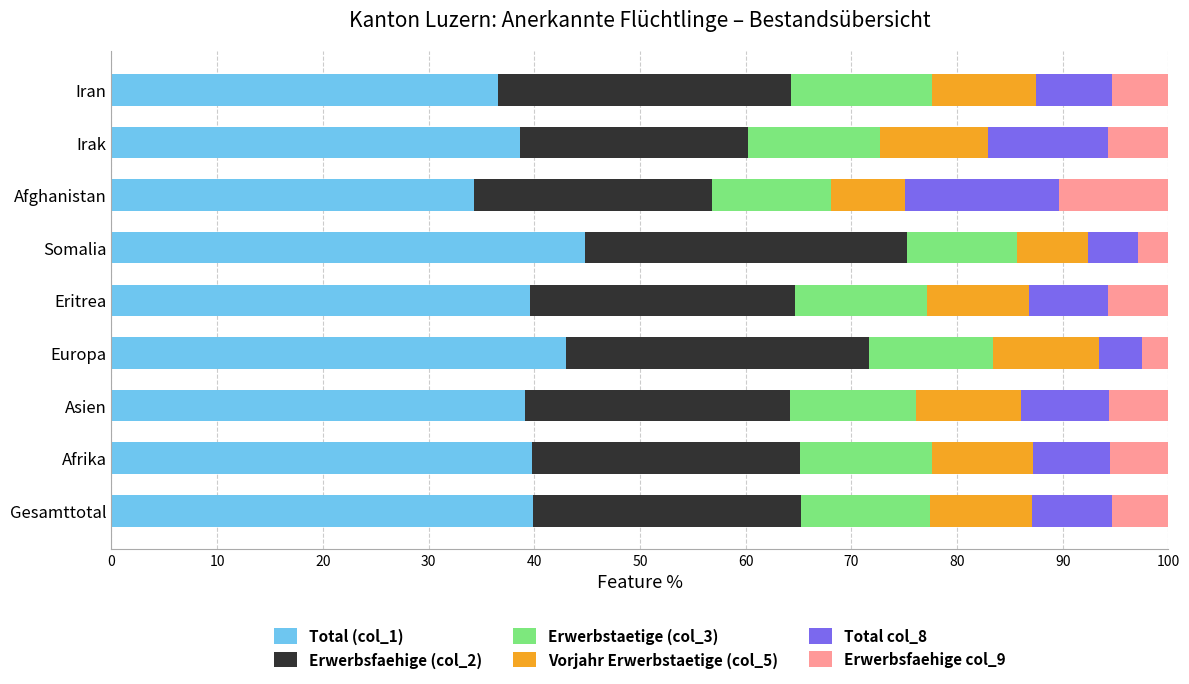

What is the sum of all Total (col_1) values?

355.7